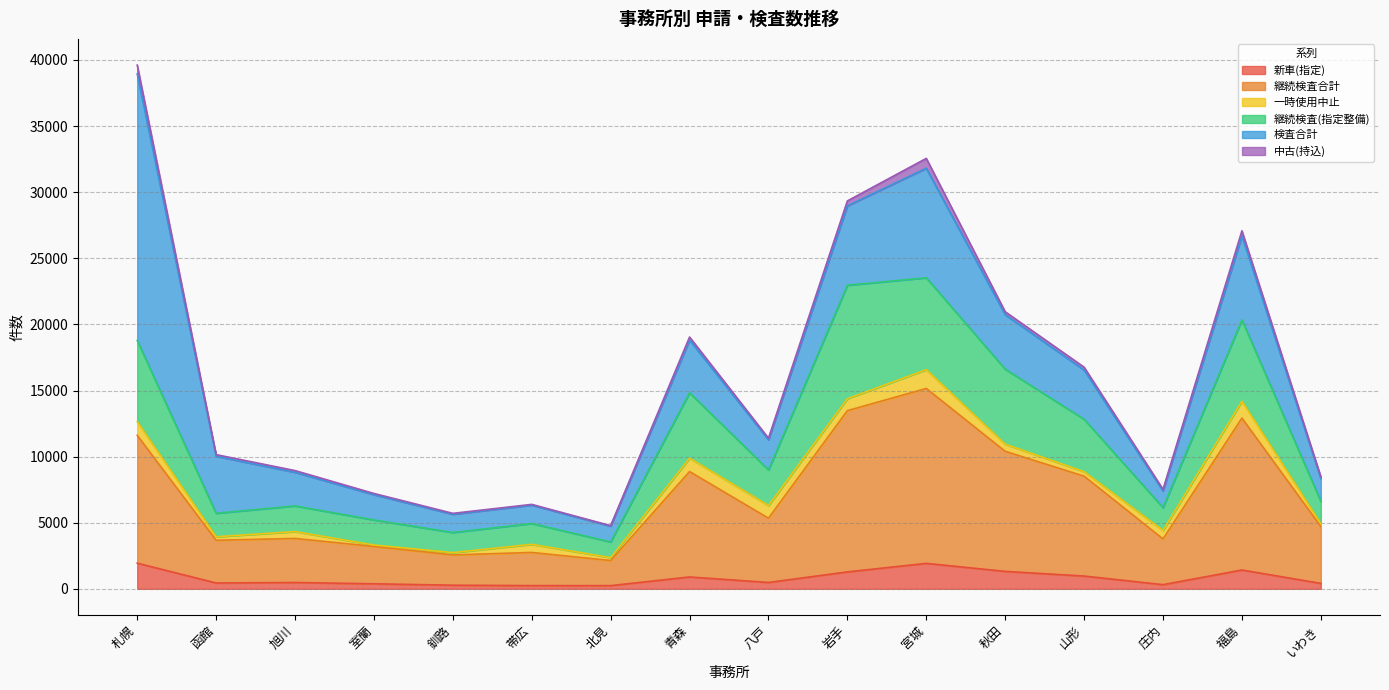

At which label is 継続検査(指定整備) closest to 13535?

山形